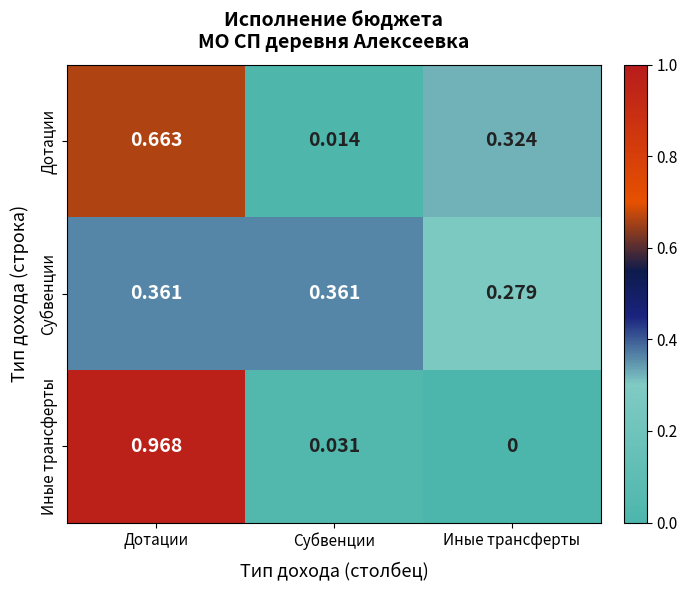

At Иные трансферты, list the series in order from smallest to largest.

Иные трансферты, Субвенции, Дотации